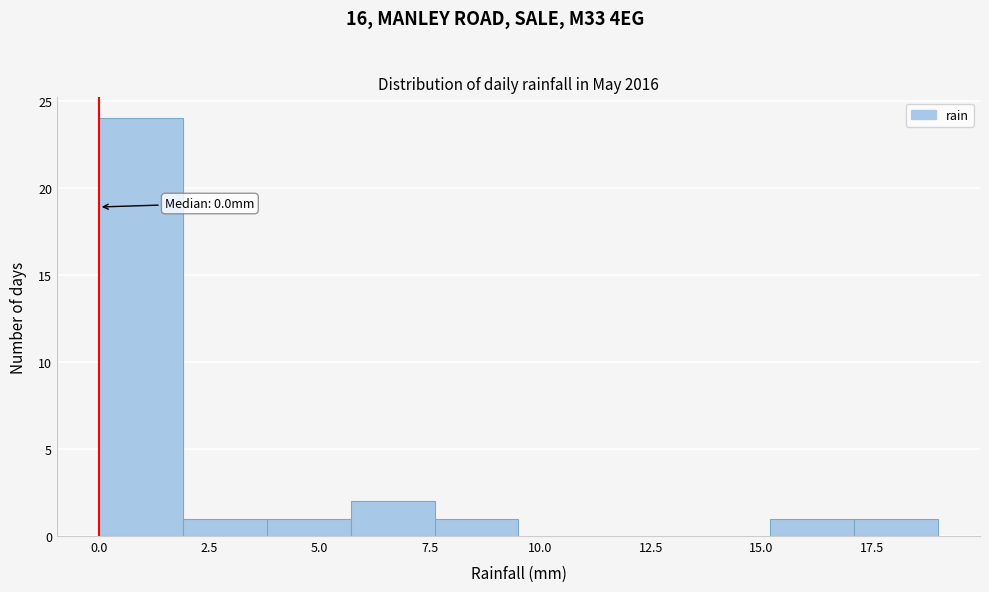

Read against the x-axis, roughly where is the centre of the tallest bar?

1.0